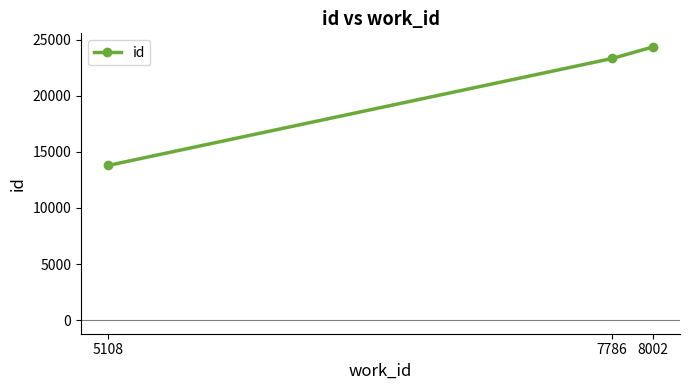

The chart shows a value of 13795 at 5108. True or false?

True